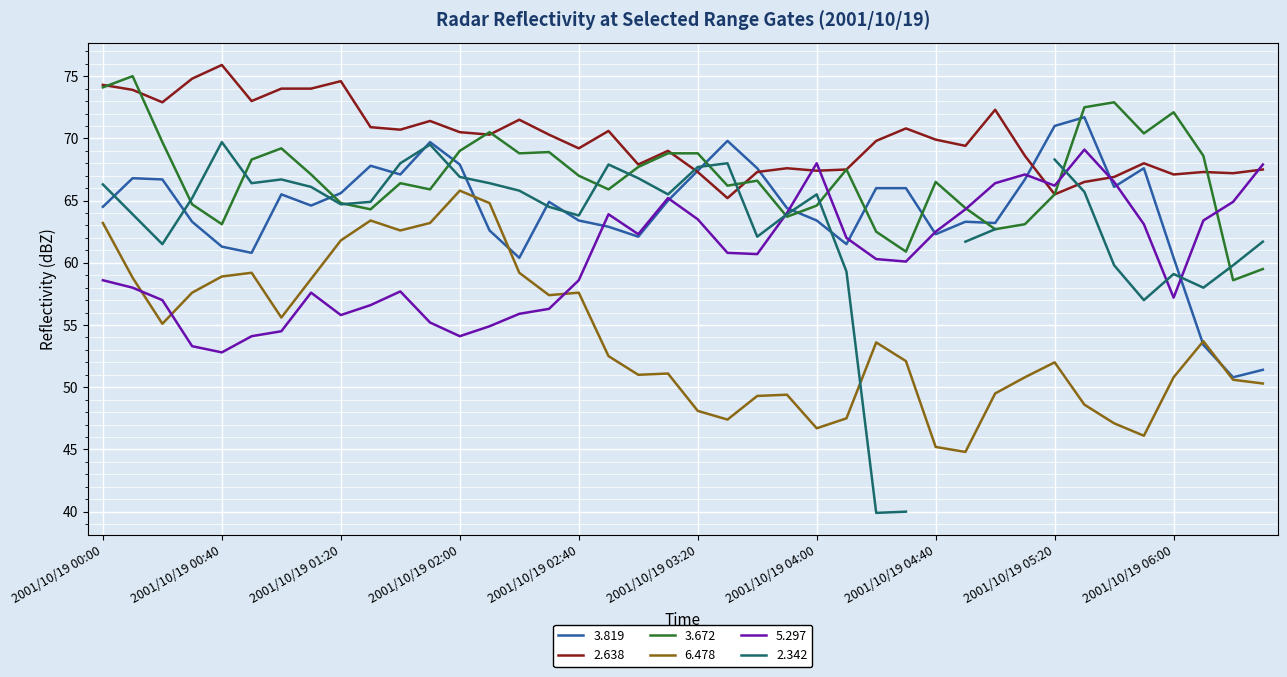

Where is the first local maximum for 5.297?

2001/10/19 01:10